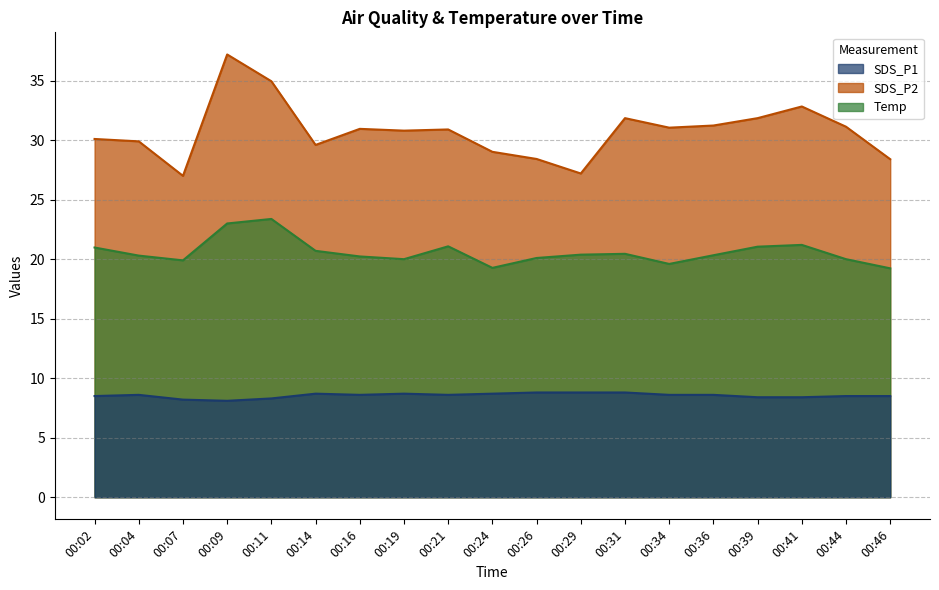

What is the average value of the SDS_P1 series?

30.8